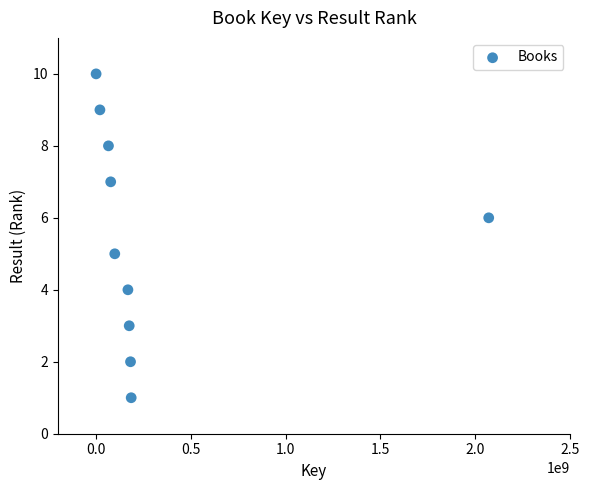

What is the average X value?

305595915